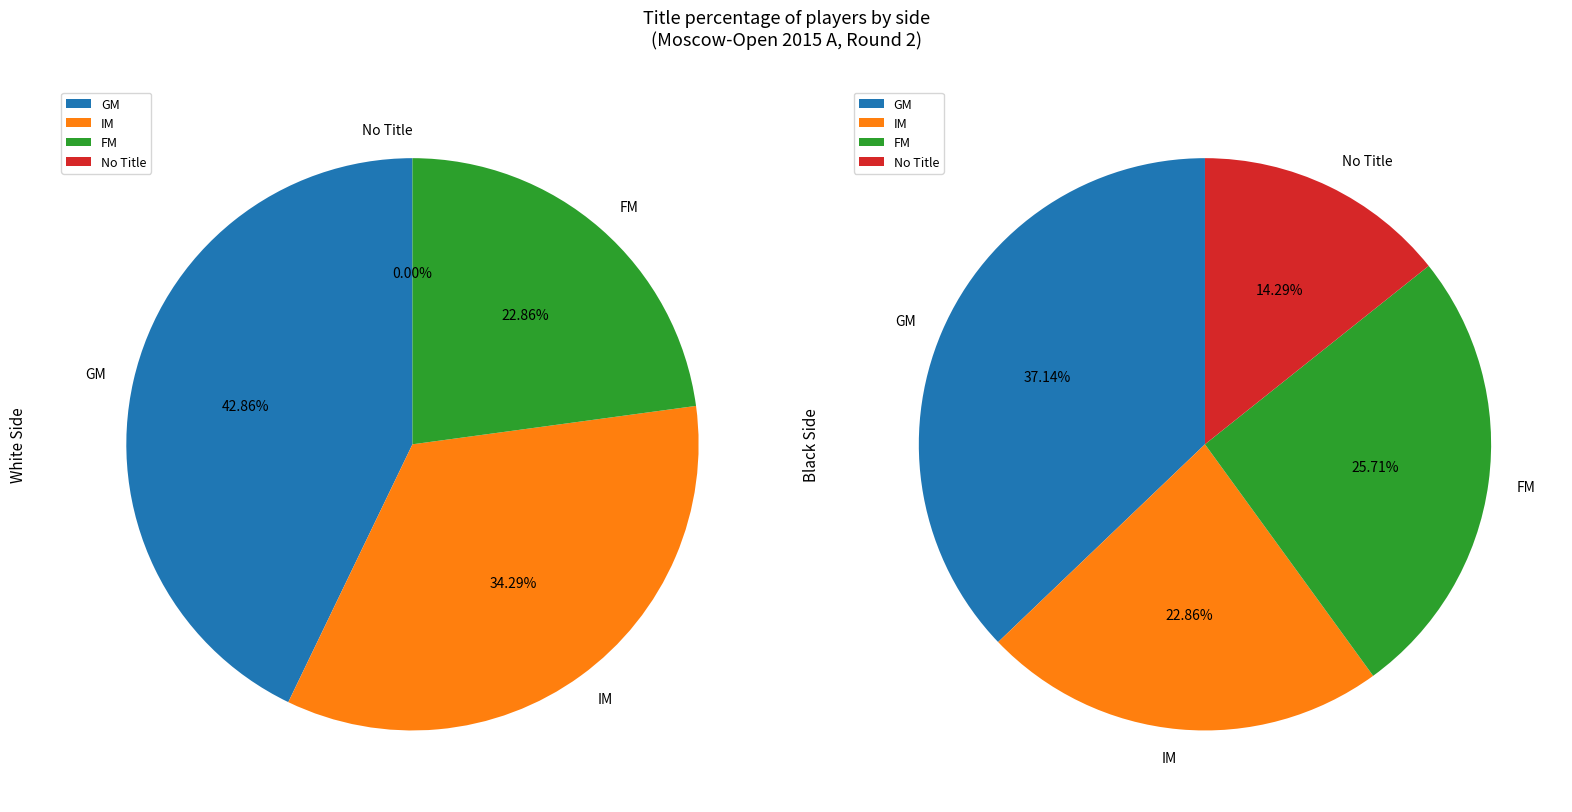

What percentage is the GM slice, to the nearest percent?

40%